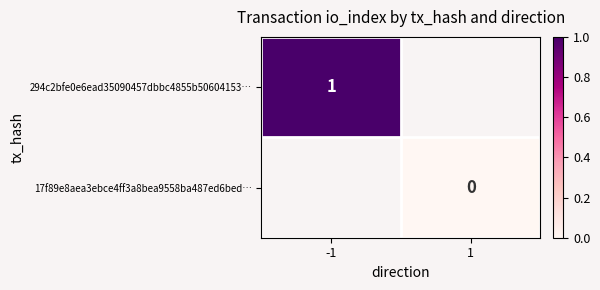

Is the value of 294c2bfe0e6ead35090457dbbc4855b50604153… at -1 greater than the value of 17f89e8aea3ebce4ff3a8bea9558ba487ed6bed… at 1?

Yes